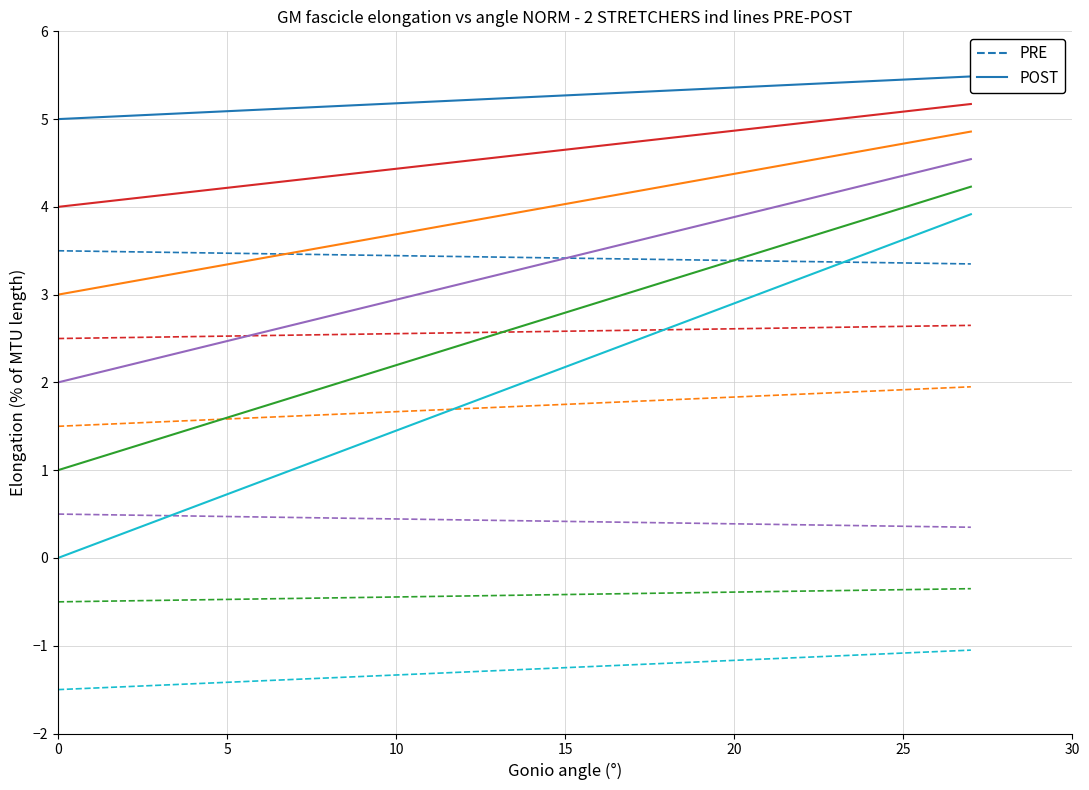

What is the sum of all POST values?

136.3